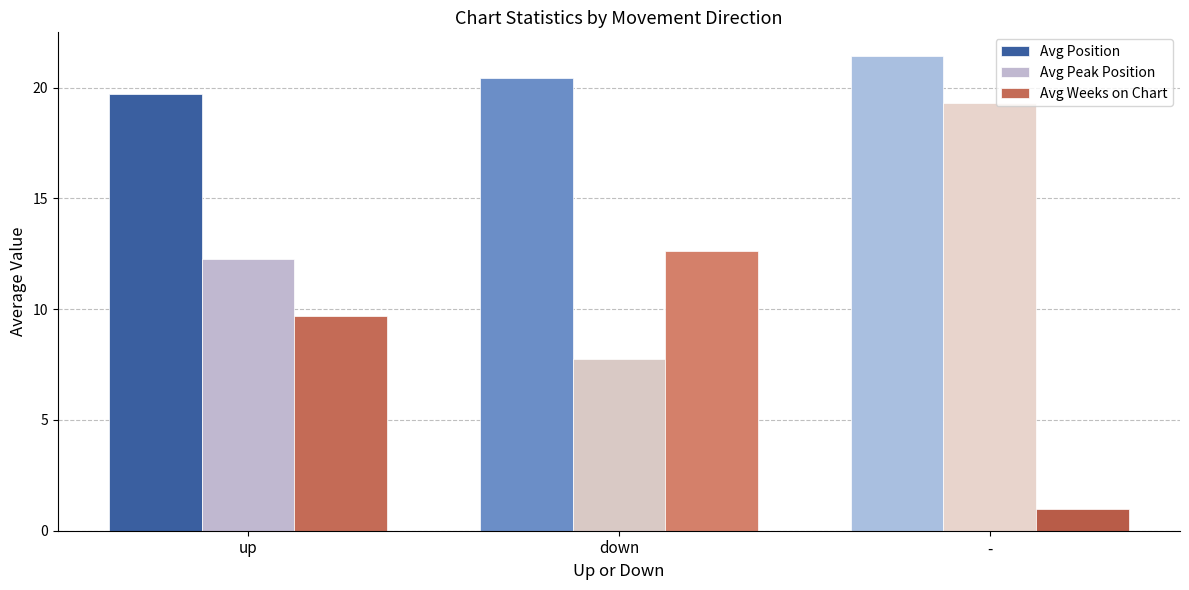

What is the minimum value shown in the chart?

1.0